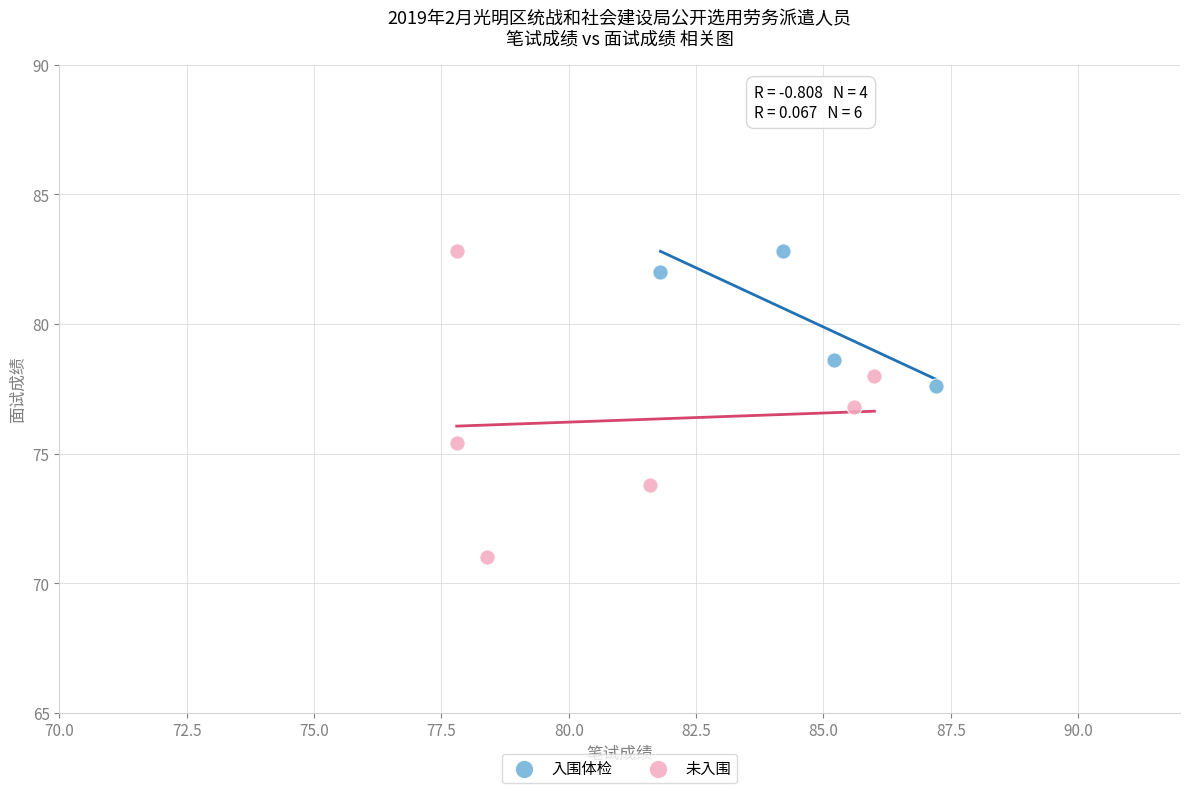

Which series has the widest spread of Y values?

未入围